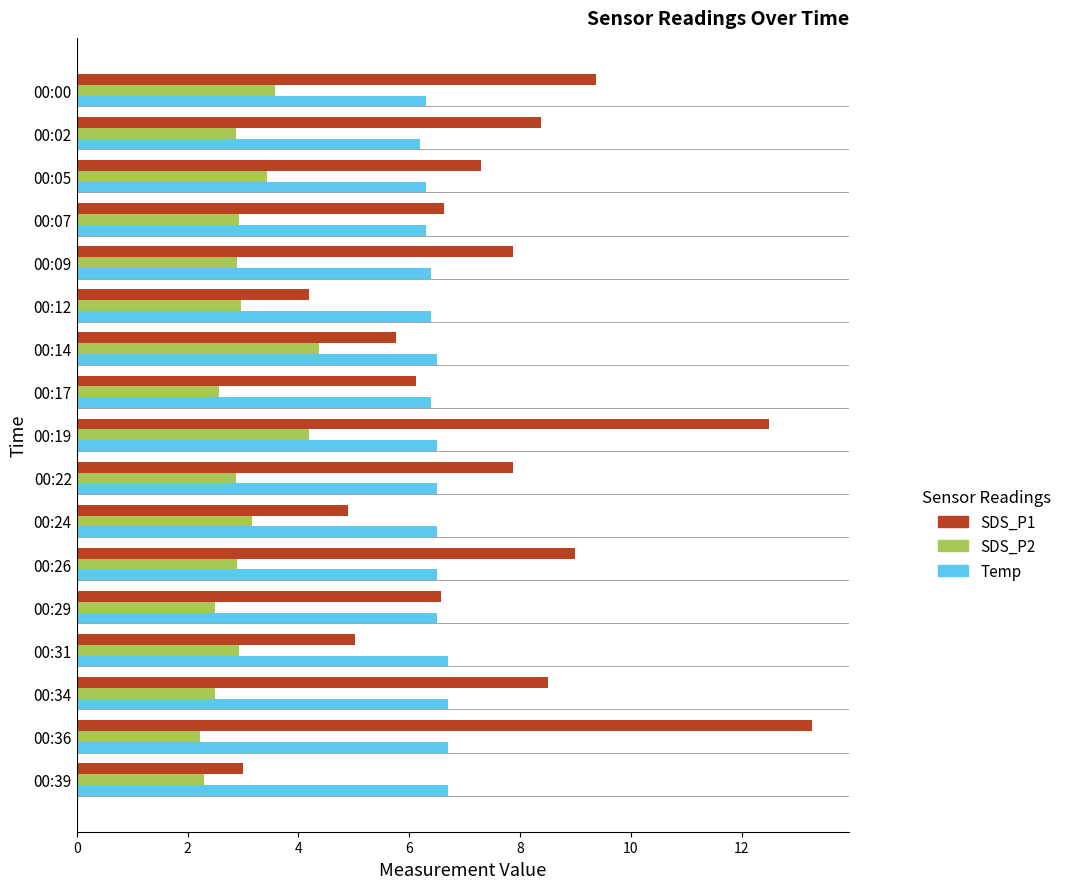

Which series has the largest total across all categories?

SDS_P1